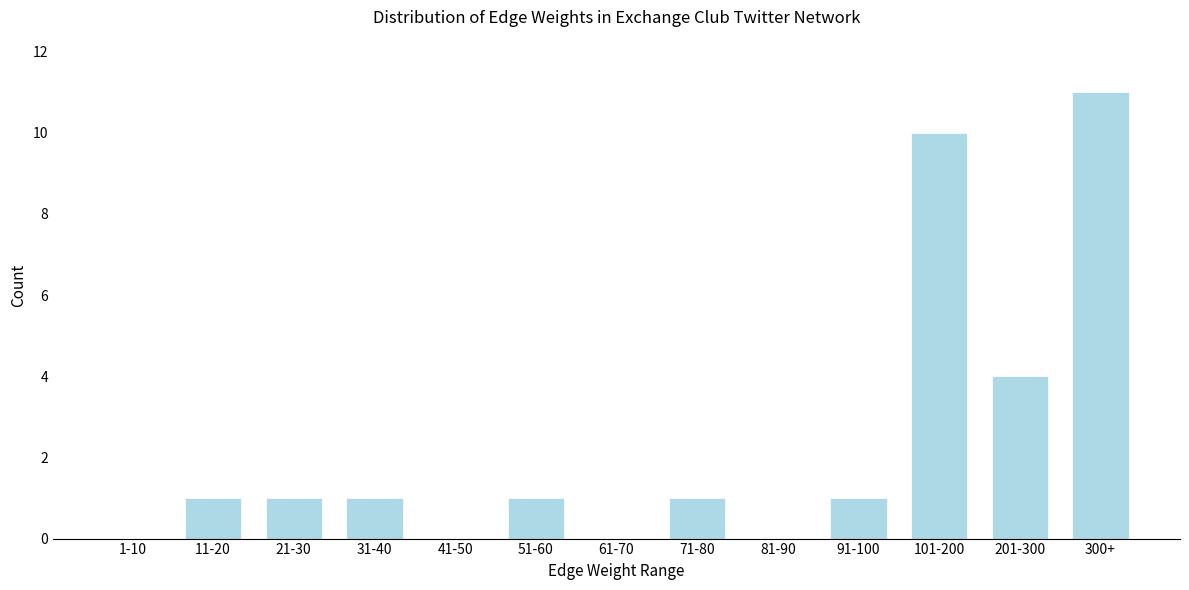

Reading left to right, extract all data points from this chart.

1-10=0	11-20=1	21-30=1	31-40=1	41-50=0	51-60=1	61-70=0	71-80=1	81-90=0	91-100=1	101-200=10	201-300=4	300+=11